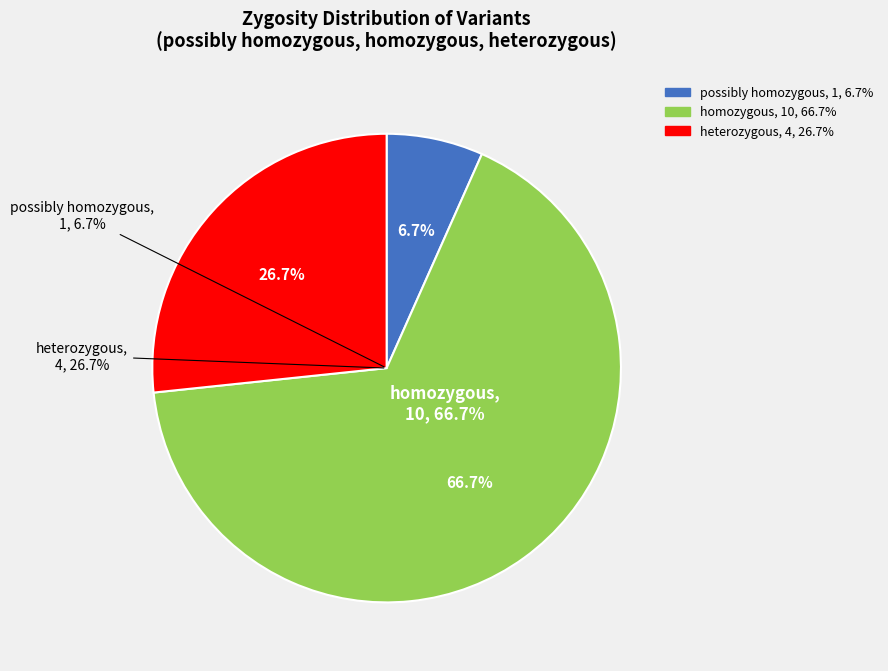

How much of the chart is everything except possibly homozygous?

93.3%